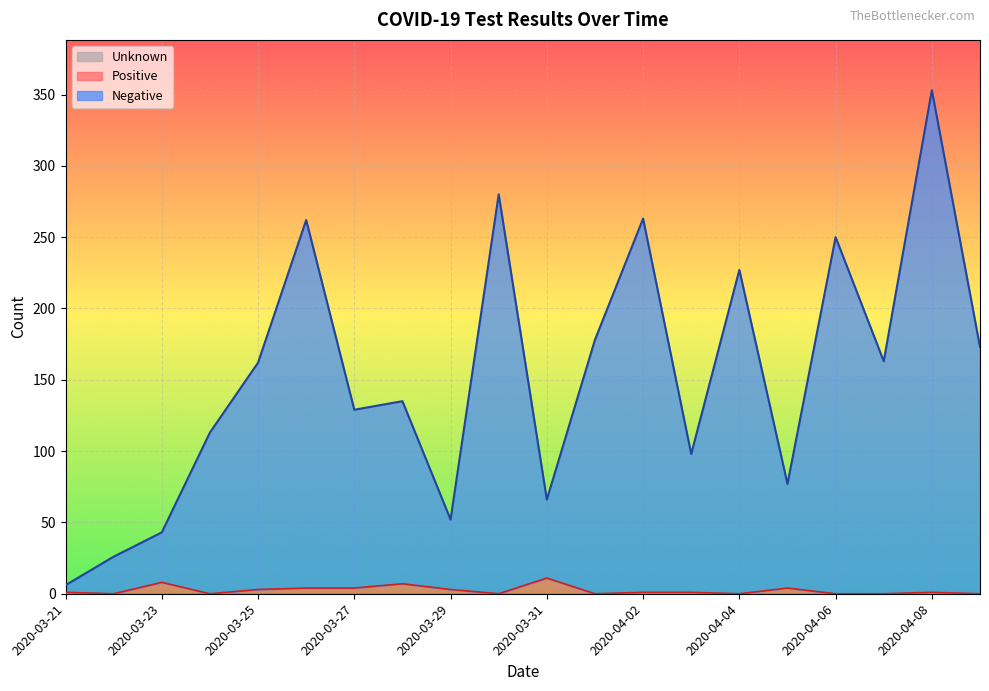

Which category has the highest value across all series?

2020-04-08